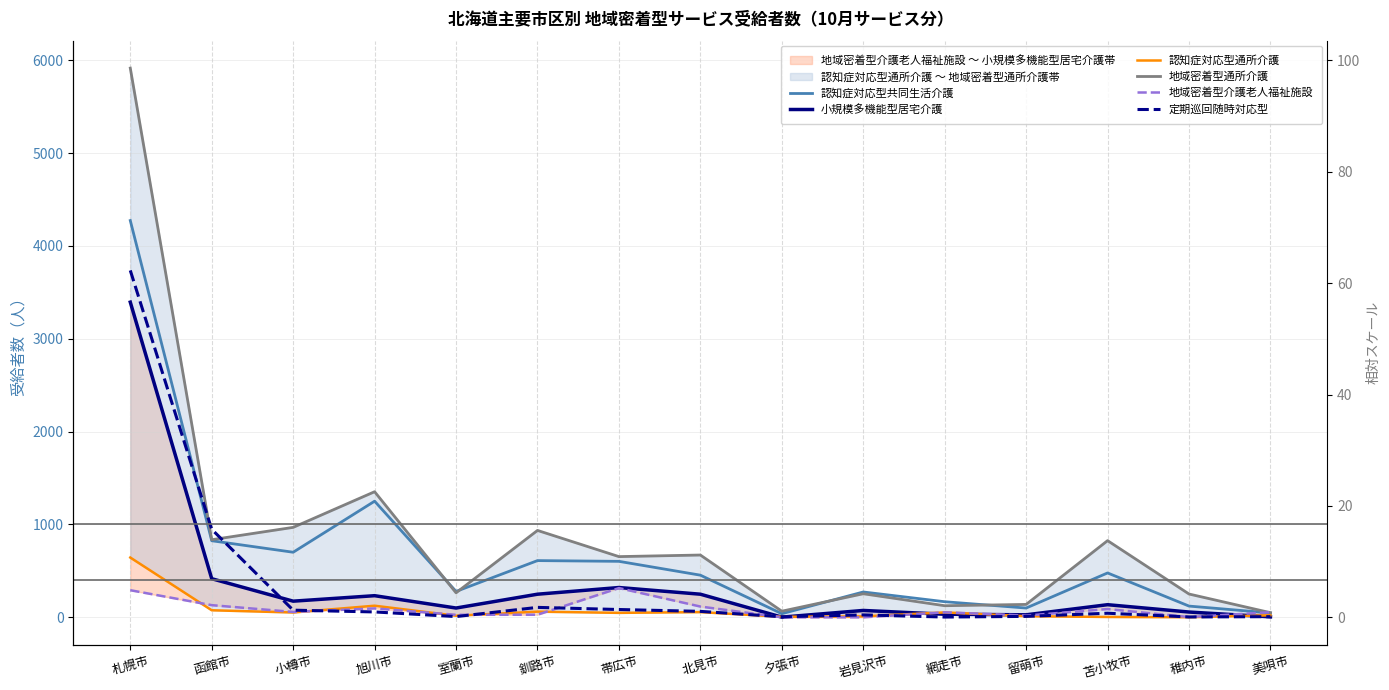

How many lines are shown in the chart?

6